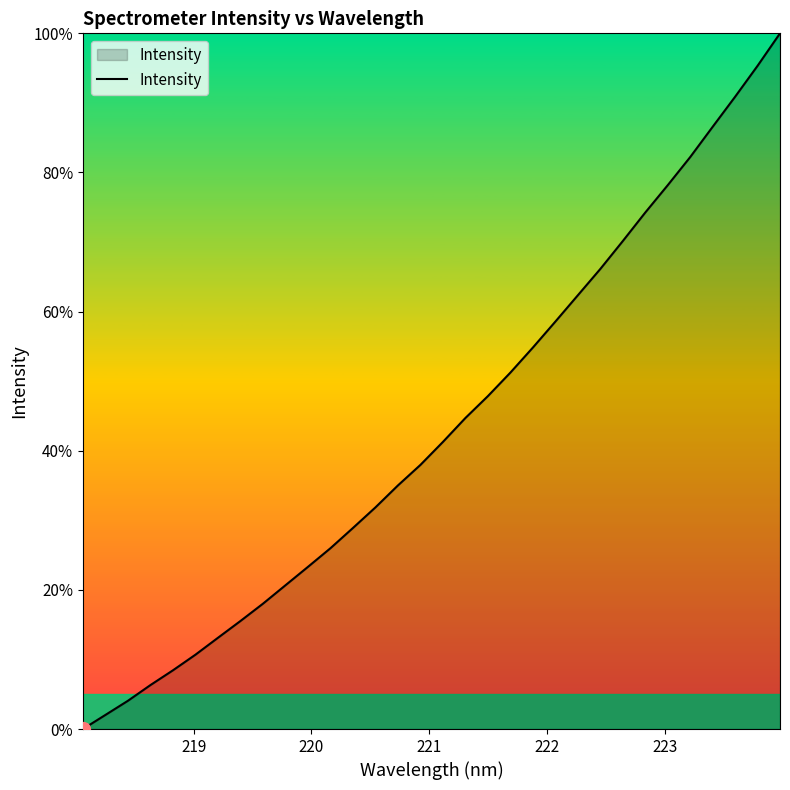

What is the average value?

43.3